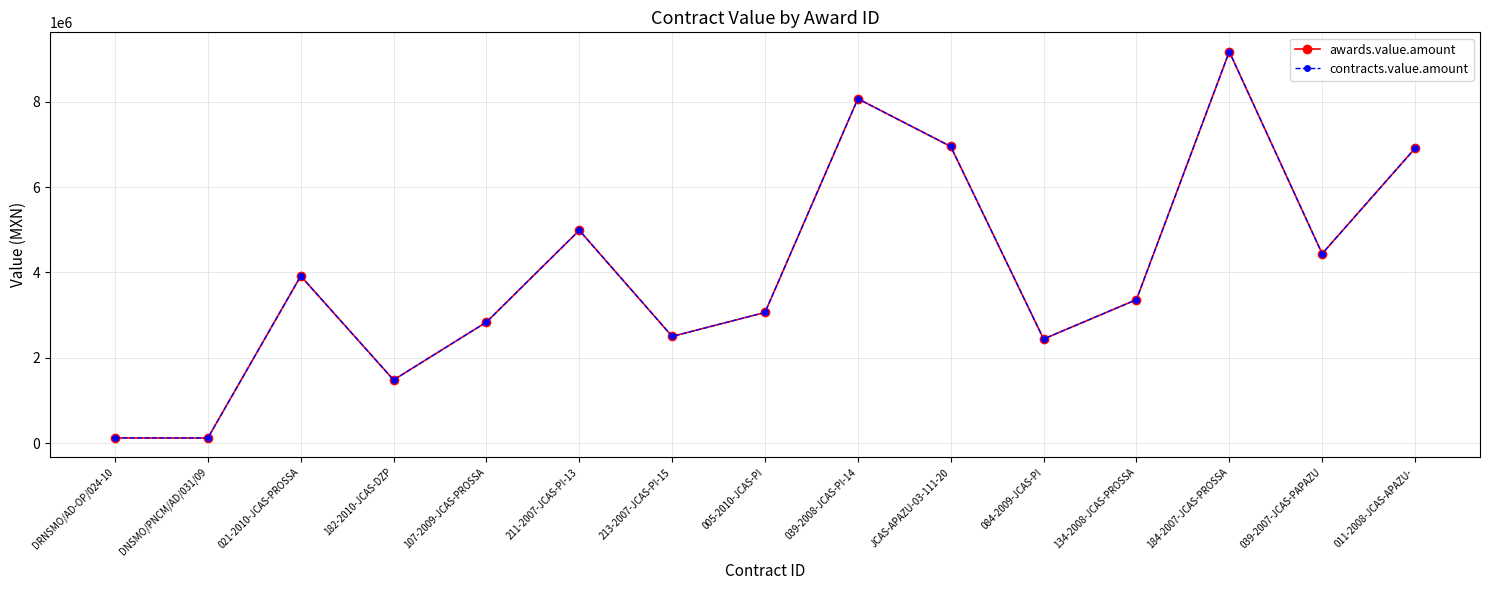

Reading left to right, list all the values displayed in this chart.

awards.value.amount: DRNSMO/AD-OP/024-10=119609.0	DNSMO/PNCM/AD/031/09=118361.7	021-2010-JCAS-PROSSA=3914993.8	182-2010-JCAS-DZP=1479143.4	107-2009-JCAS-PROSSA=2834508.3	211-2007-JCAS-PI-13=4986344.9	213-2007-JCAS-PI-15=2499346.1	005-2010-JCAS-PI=3061207.5	039-2008-JCAS-PI-14=8070685.9	JCAS-APAZU-03-111-20=6952496.4	084-2009-JCAS-PI=2438496.2	134-2008-JCAS-PROSSA=3361549.0	184-2007-JCAS-PROSSA=9174733.1	039-2007-JCAS-PAPAZU=4438129.3	011-2008-JCAS-APAZU-=6907254.7
contracts.value.amount: DRNSMO/AD-OP/024-10=119609.0	DNSMO/PNCM/AD/031/09=118361.7	021-2010-JCAS-PROSSA=3914993.8	182-2010-JCAS-DZP=1479143.4	107-2009-JCAS-PROSSA=2834508.3	211-2007-JCAS-PI-13=4986344.9	213-2007-JCAS-PI-15=2499346.1	005-2010-JCAS-PI=3061207.5	039-2008-JCAS-PI-14=8070685.9	JCAS-APAZU-03-111-20=6952496.4	084-2009-JCAS-PI=2438496.2	134-2008-JCAS-PROSSA=3361549.0	184-2007-JCAS-PROSSA=9174733.1	039-2007-JCAS-PAPAZU=4438129.3	011-2008-JCAS-APAZU-=6907254.7